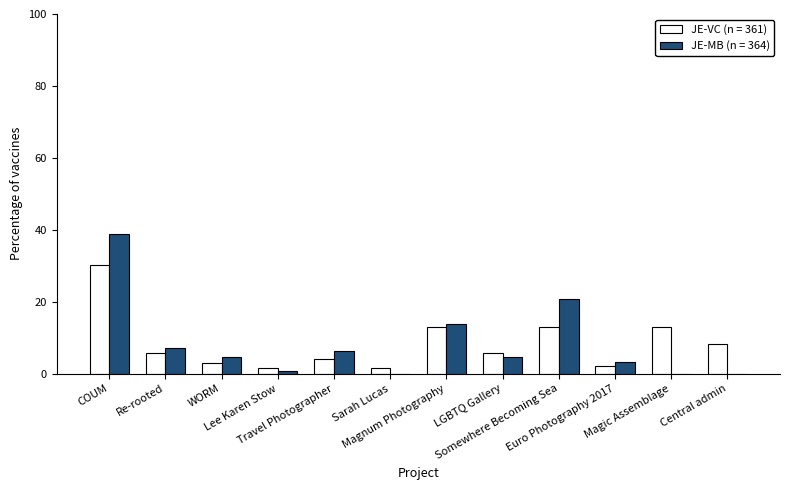

Which series has the largest range (max minus min)?

JE-MB (n = 364)